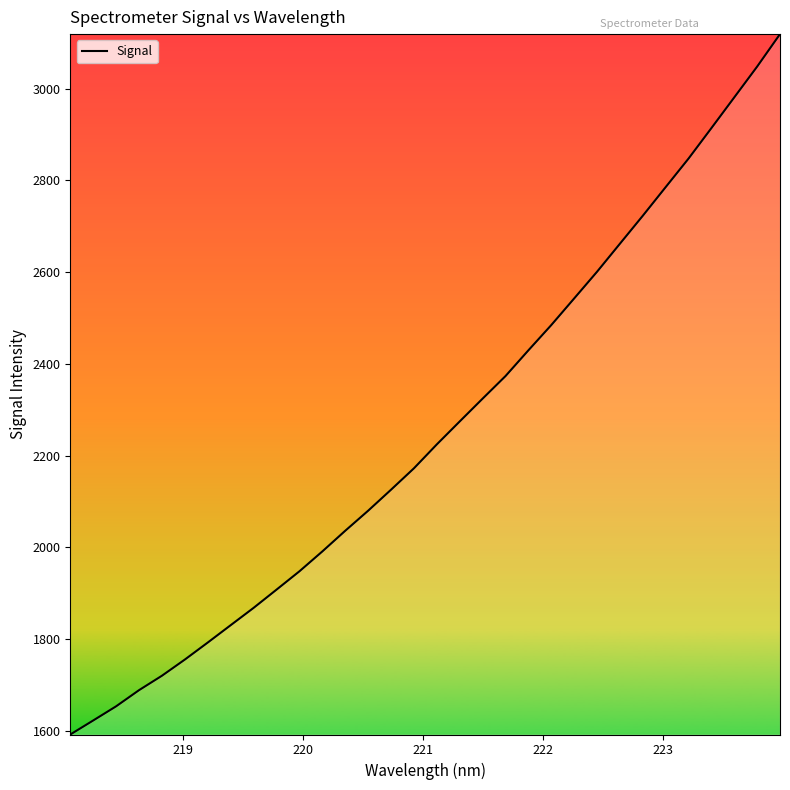

What is the difference between the maximum and minimum values?

1527.4